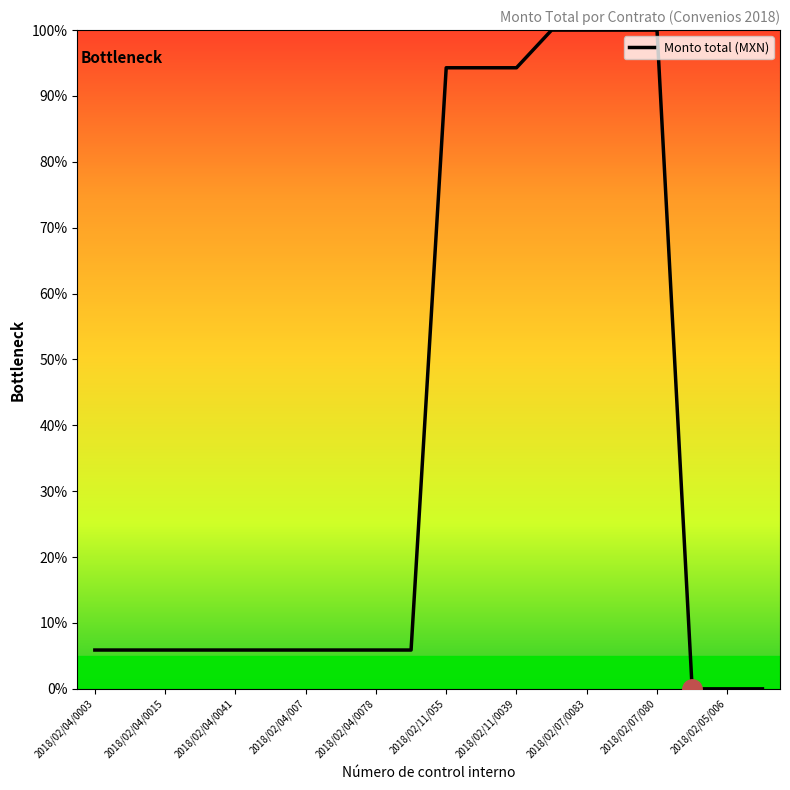

What is the maximum value shown in the chart?

100.0